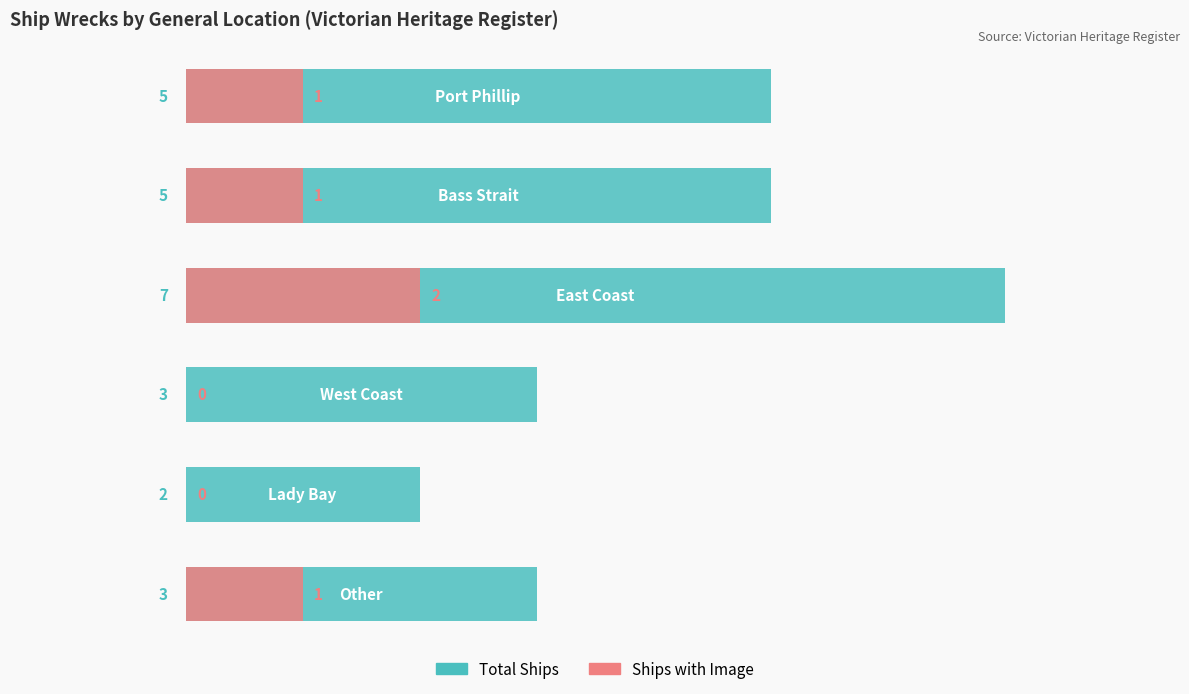

What is the average value of the Ships with Image series?

1